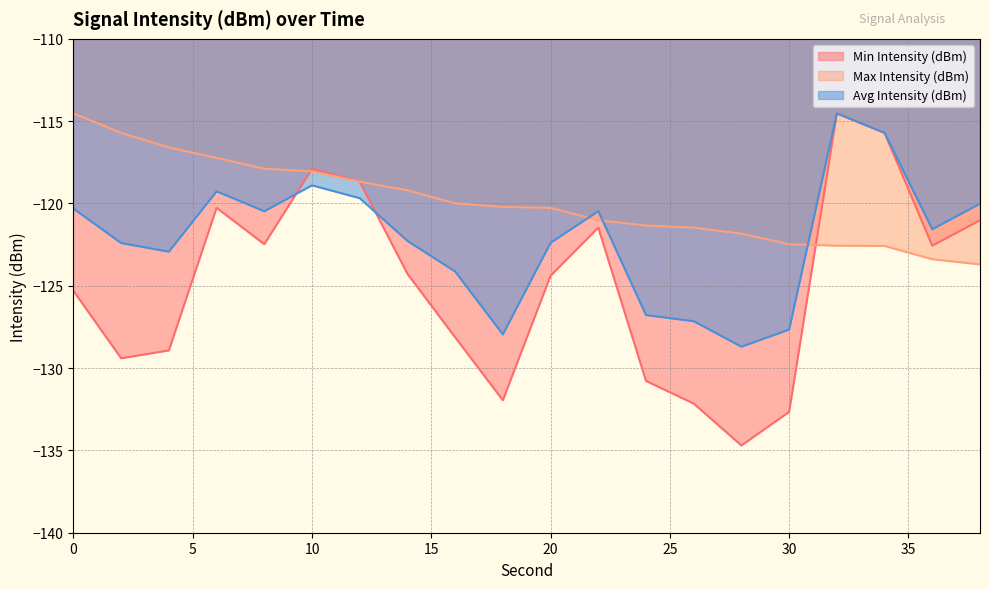

What is the total value across all series at 24?

-378.9